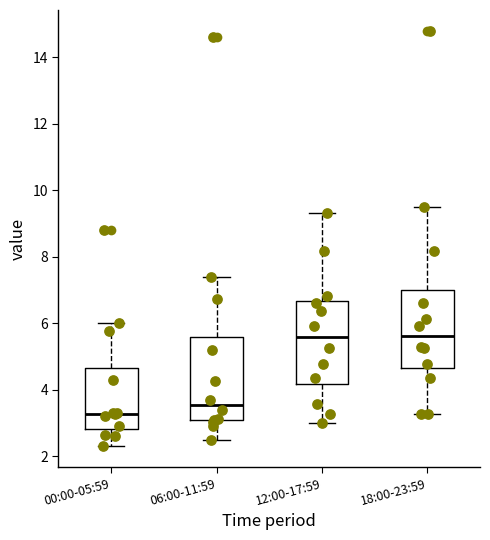

Where is the lower edge of the box for 06:00-11:59 on the y-axis? The values are not printed on the chart, so give them approximately, as read against the axis.

3.0